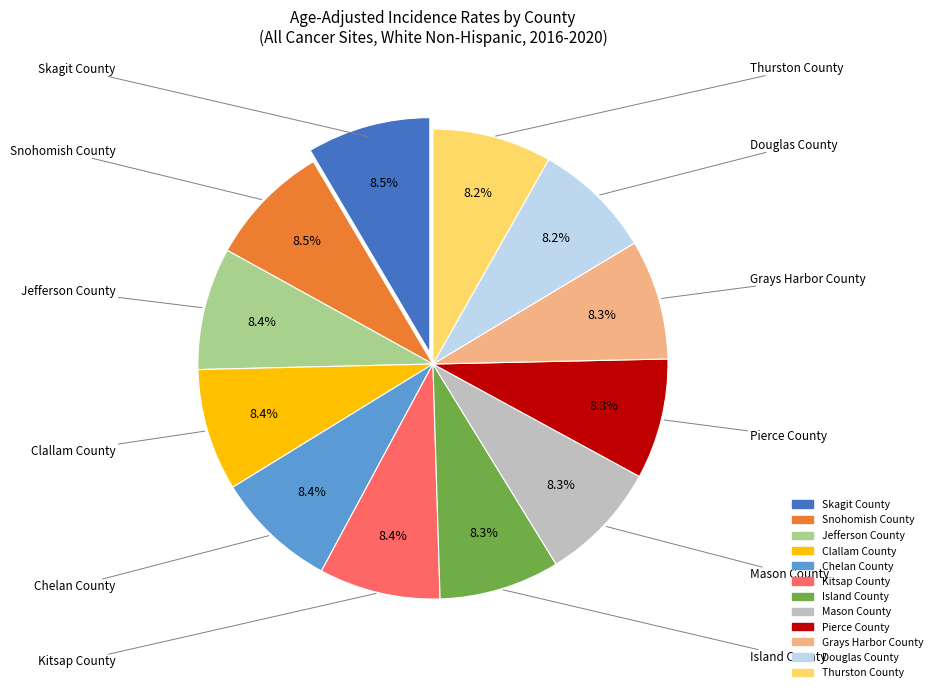

Approximately how many times larger is the value at Snohomish County compared to Kitsap County?

1.0